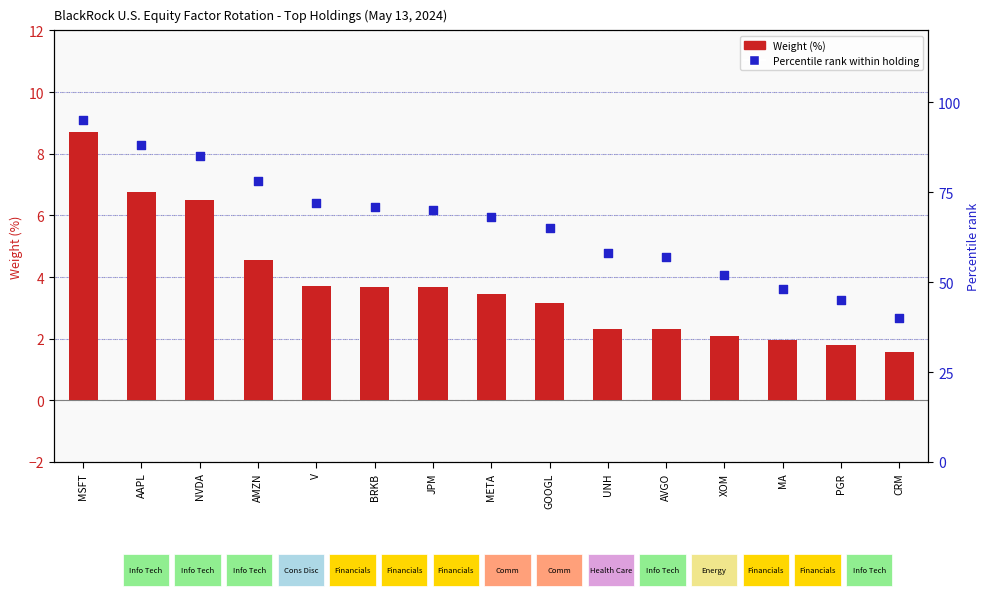

Which series reaches the minimum Y coordinate?

Weight (%)